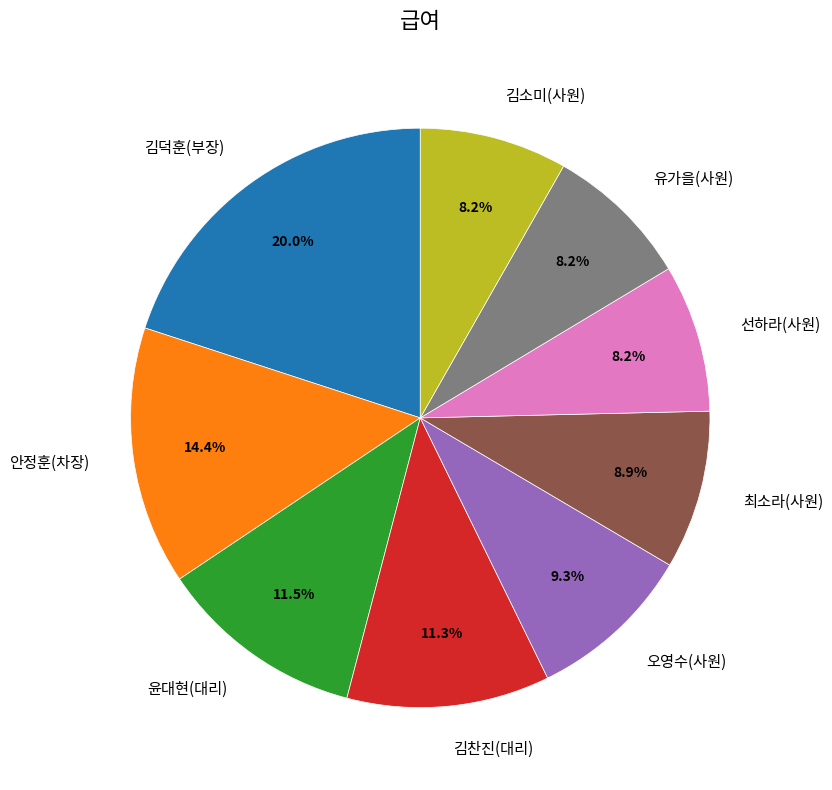

Which category has the biggest portion of the pie?

김덕훈(부장)